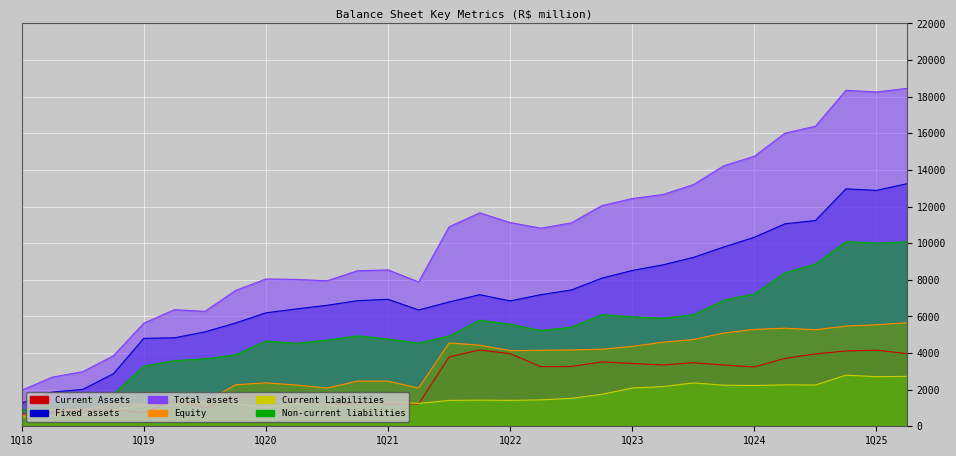

How many data points in Current Liabilities are less than 1428?

15